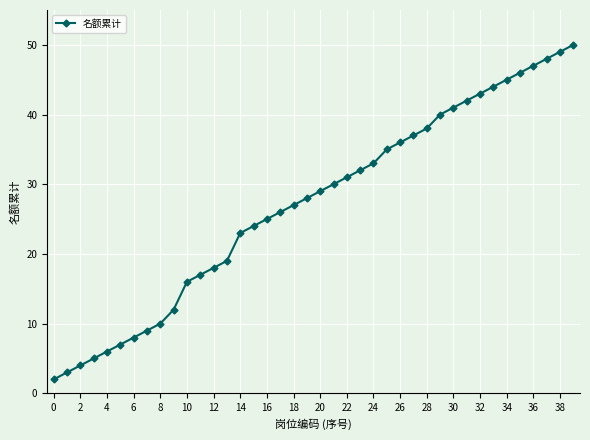

What is the difference between the maximum and minimum values?

48